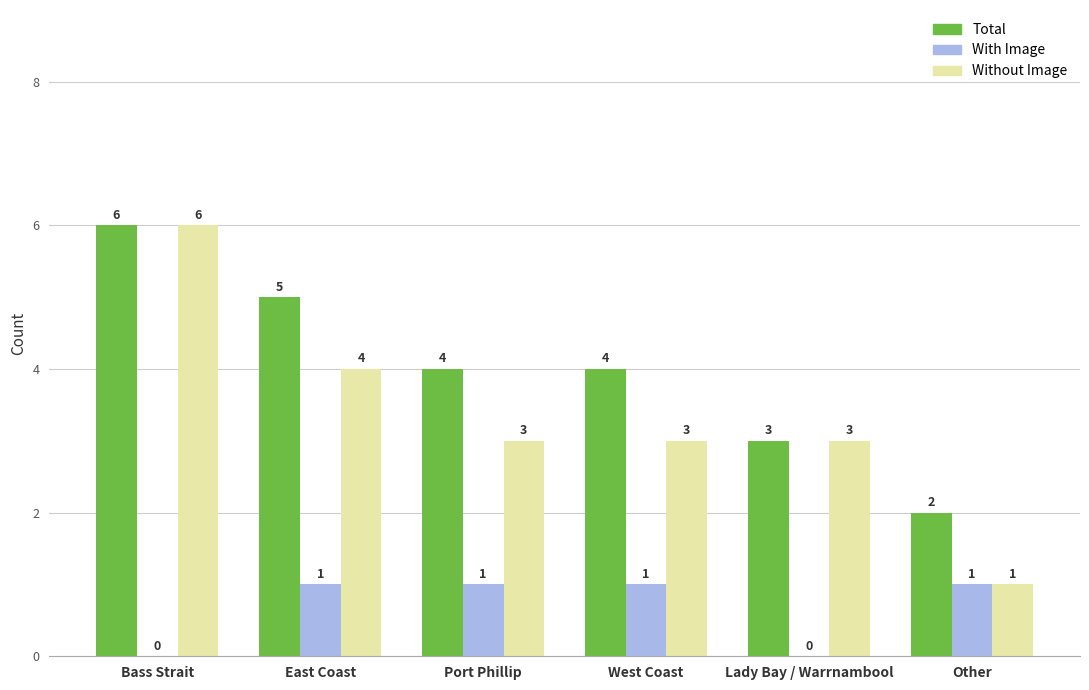

Does the chart contain stacked bars?

No